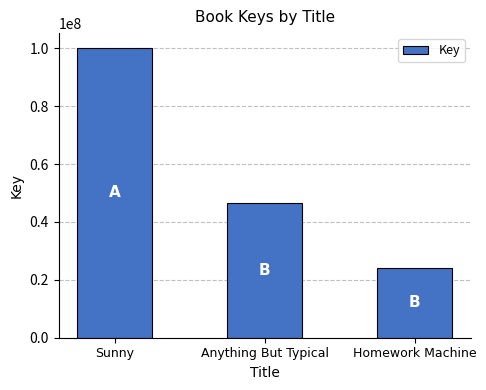

Reading left to right, list all the values displayed in this chart.

Sunny=100216691	Anything But Typical=46593613	Homework Machine=24080699